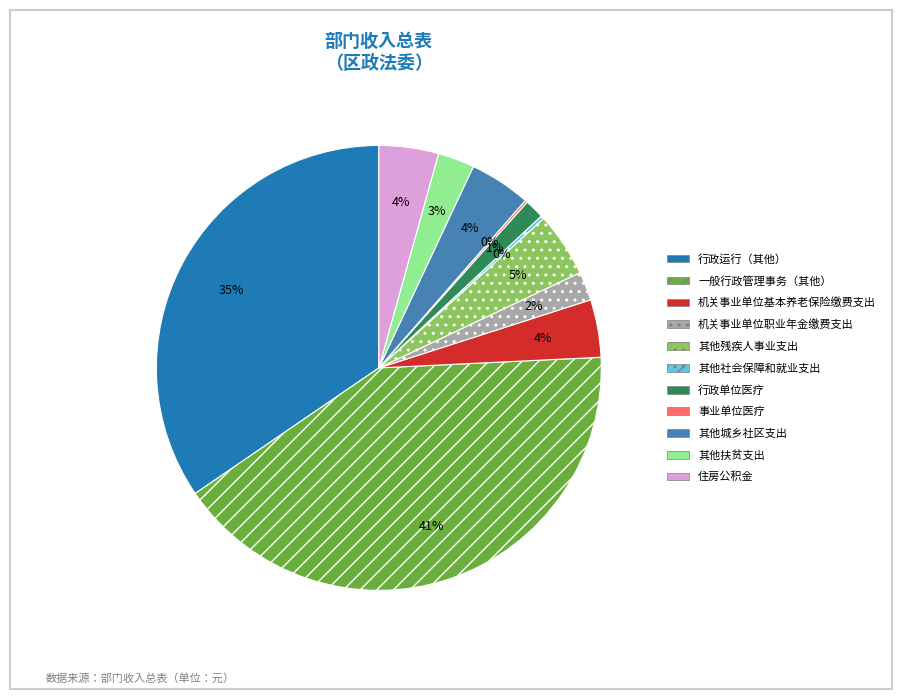

What is the total percentage of 事业单位医疗 and 其他残疾人事业支出?

4.9%